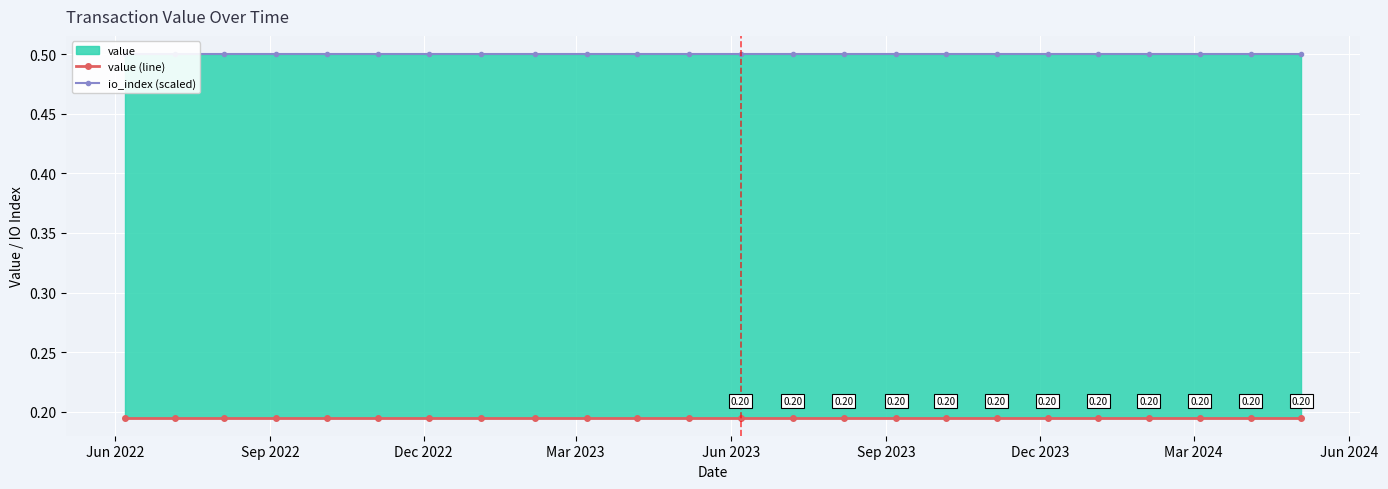

Which category has the highest value in the io_index (scaled) series?

Jun 2022